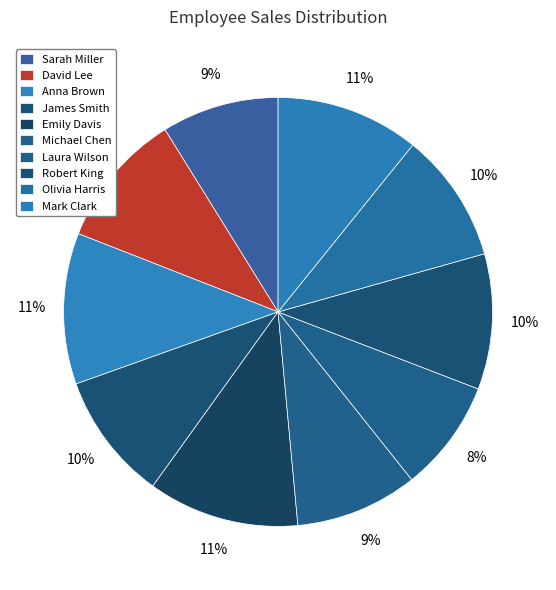

Between James Smith and Olivia Harris, which is larger?

Olivia Harris